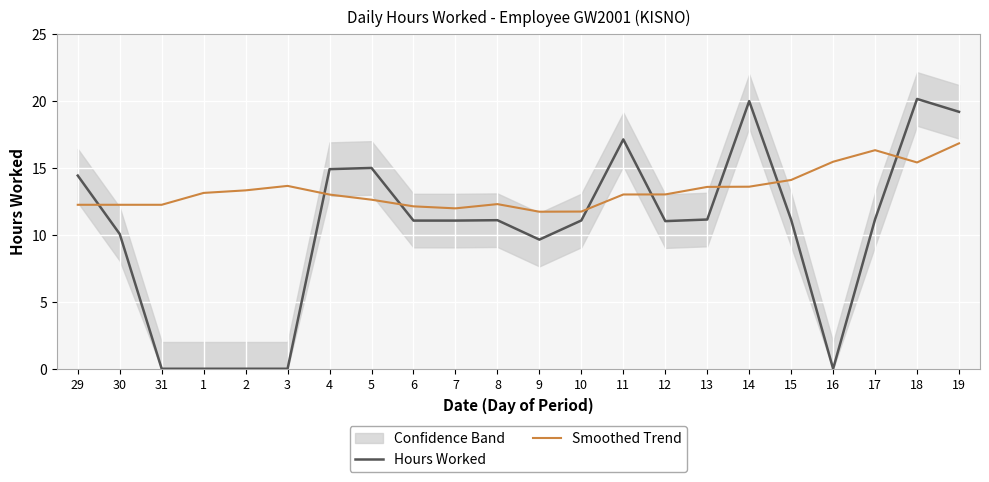

At how many categories does at least one series exceed 4?

22